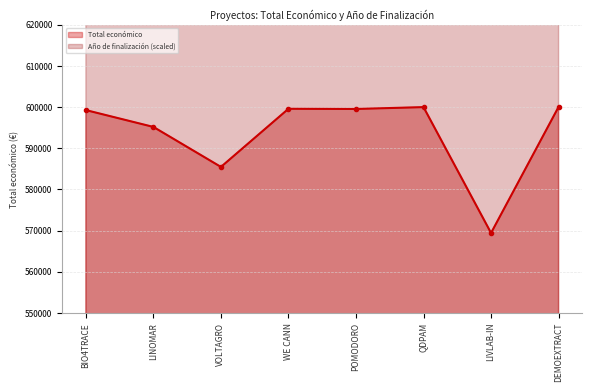

In Año de finalización, how many points are higher than both neighbors (excluding endpoints)?

1